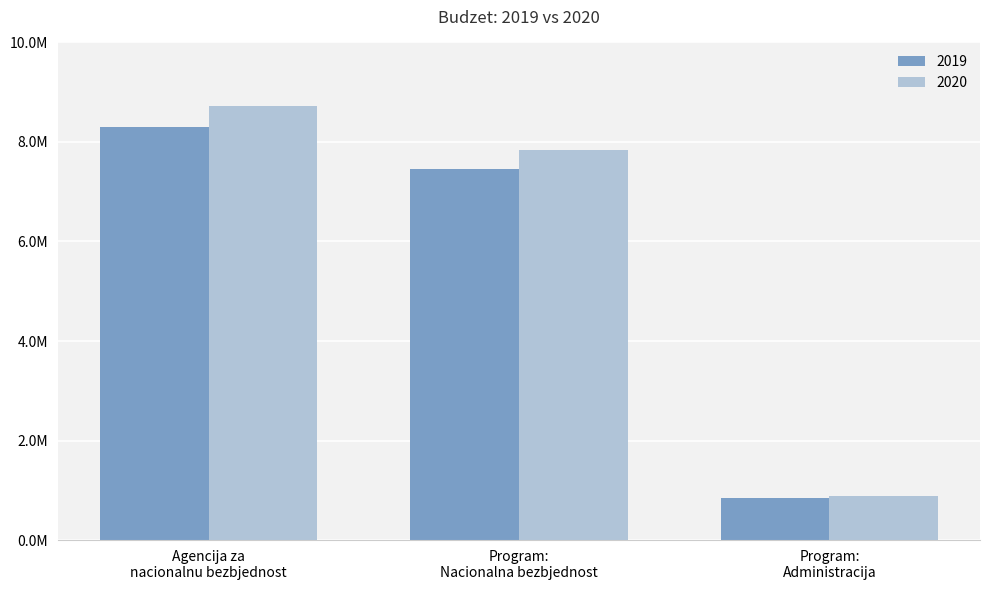

Does the chart contain any negative values?

No